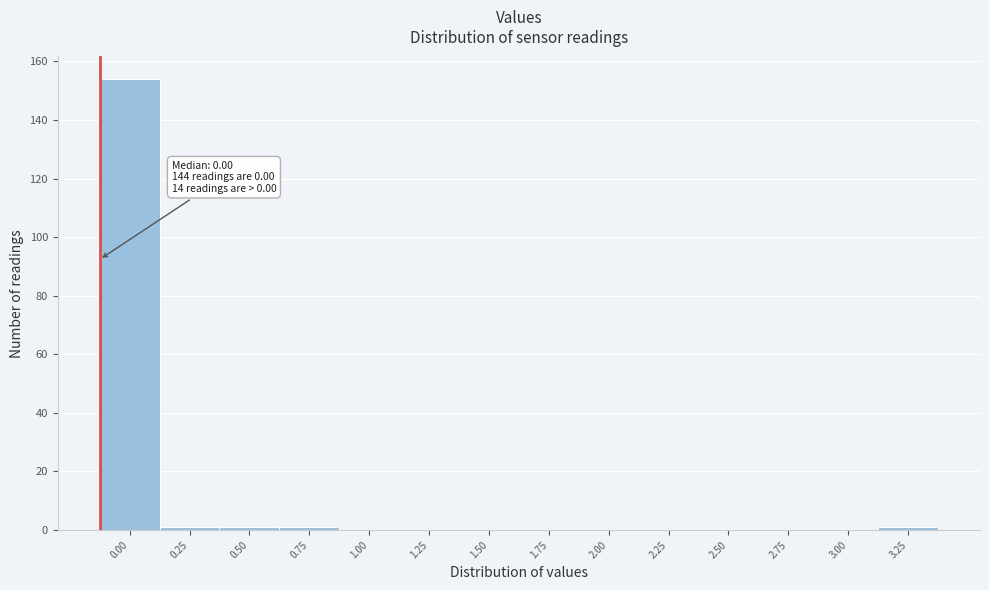

Reading right to left, list all the values displayed in this chart.

3.25=1	3.00=0	2.75=0	2.50=0	2.25=0	2.00=0	1.75=0	1.50=0	1.25=0	1.00=0	0.75=1	0.50=1	0.25=1	0.00=154